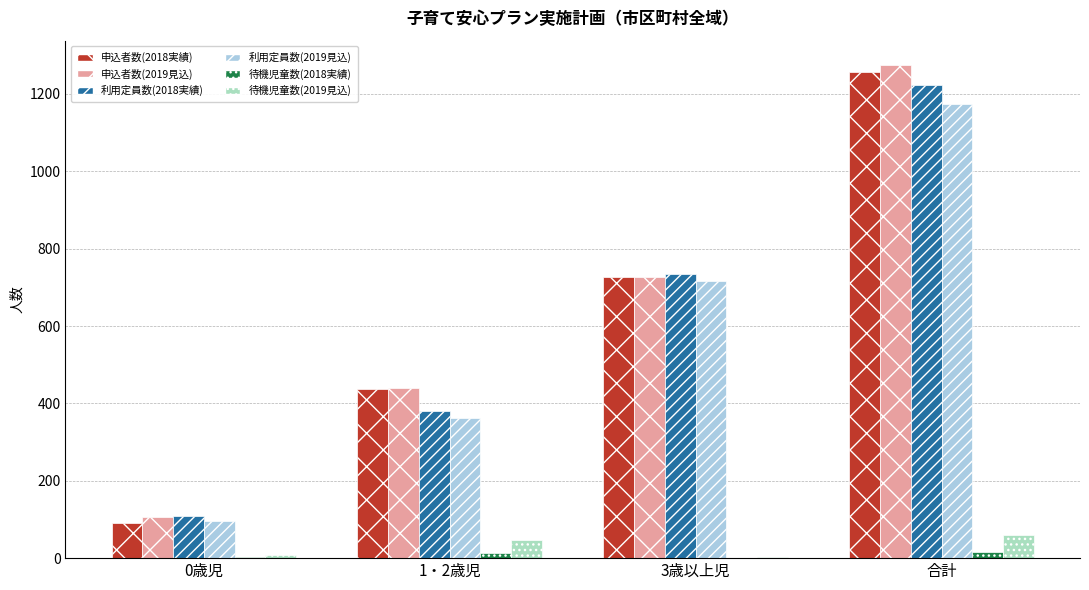

The value of 申込者数(2019見込) at 1・2歳児 is 440. True or false?

True